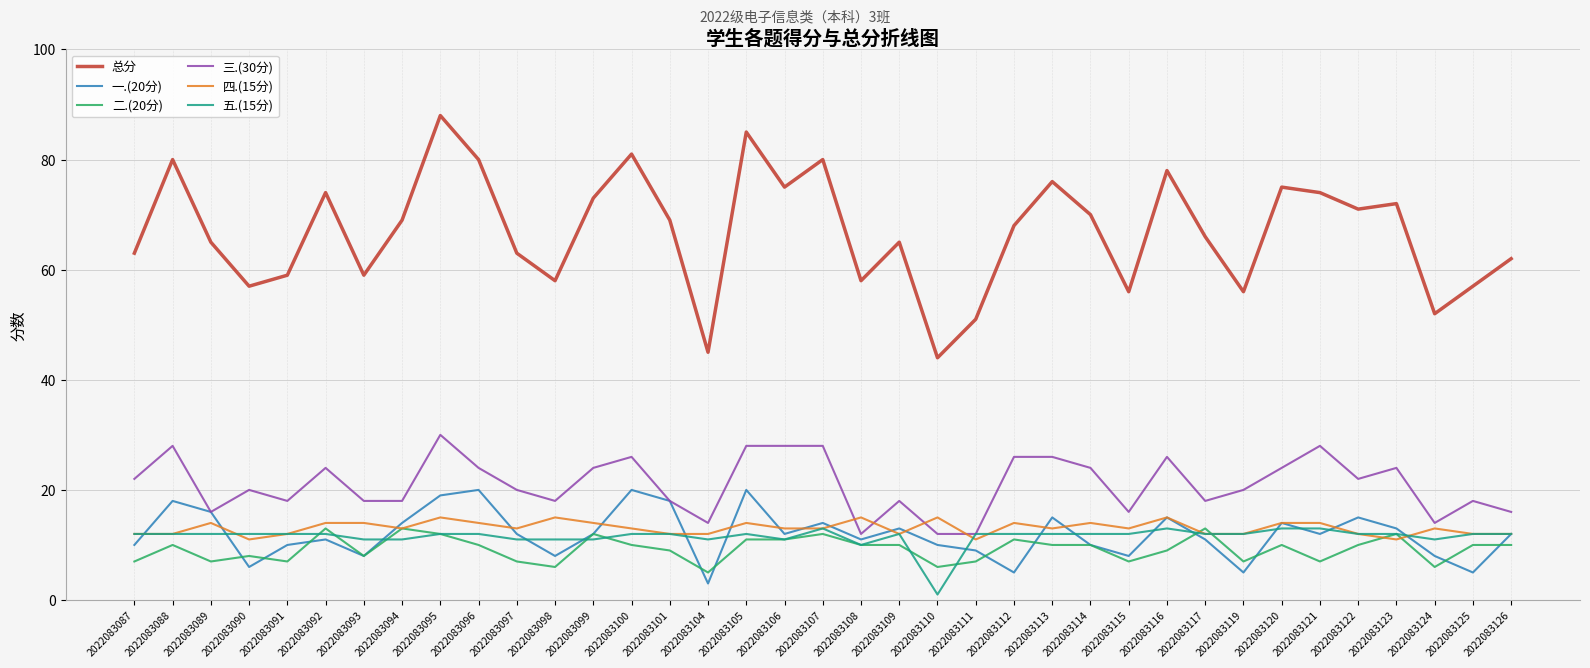

At which label does 总分 reach its peak?

2022083095